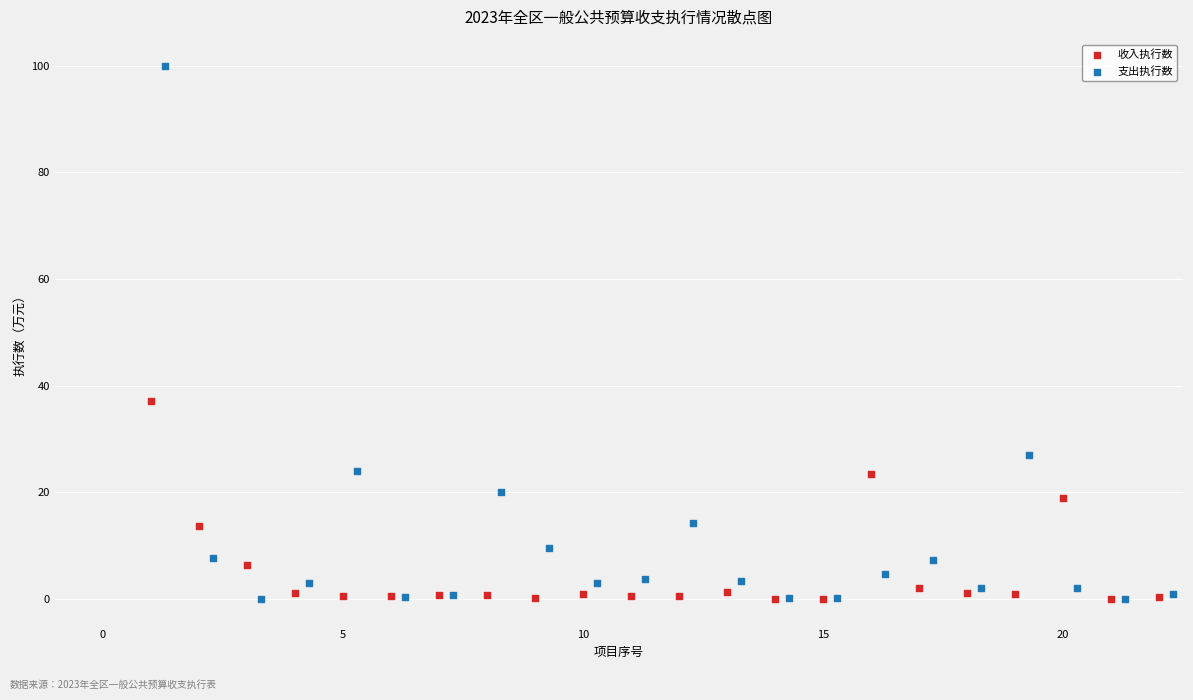

Which series contains the highest Y value?

支出执行数